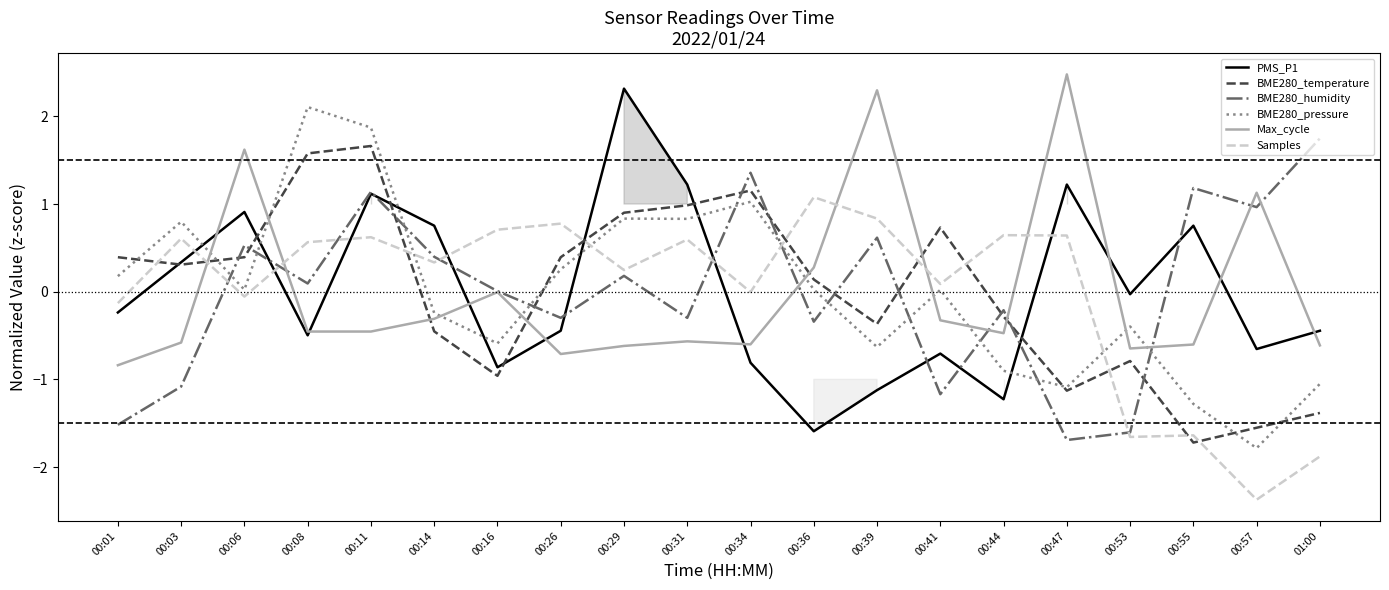

What position from the right is 00:11?

16